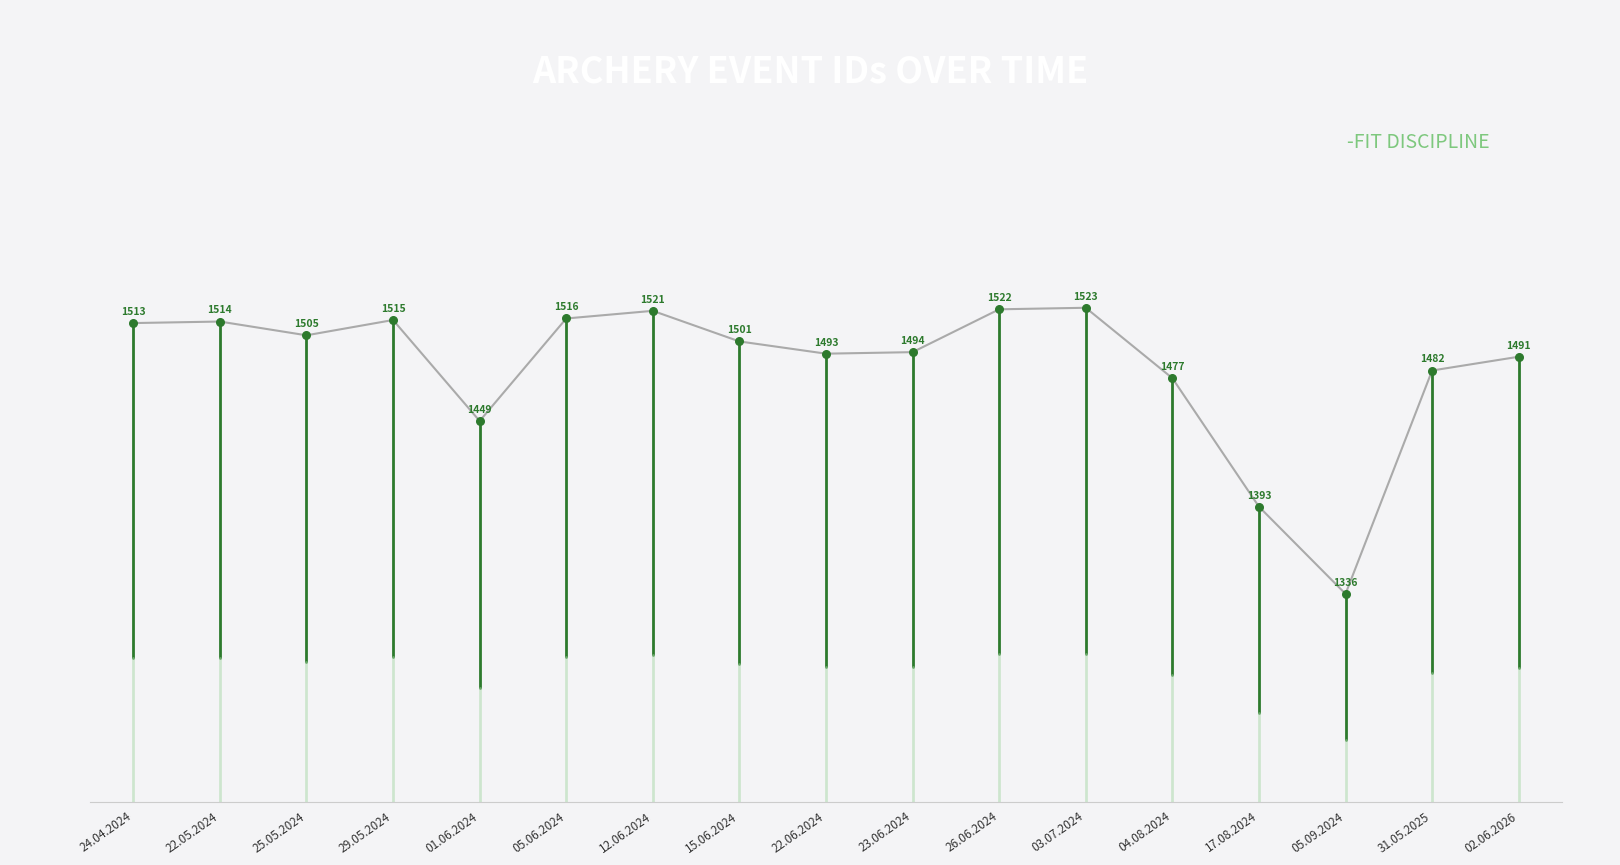

What is the ratio of the value at 03.07.2024 to the value at 24.04.2024?

1.0